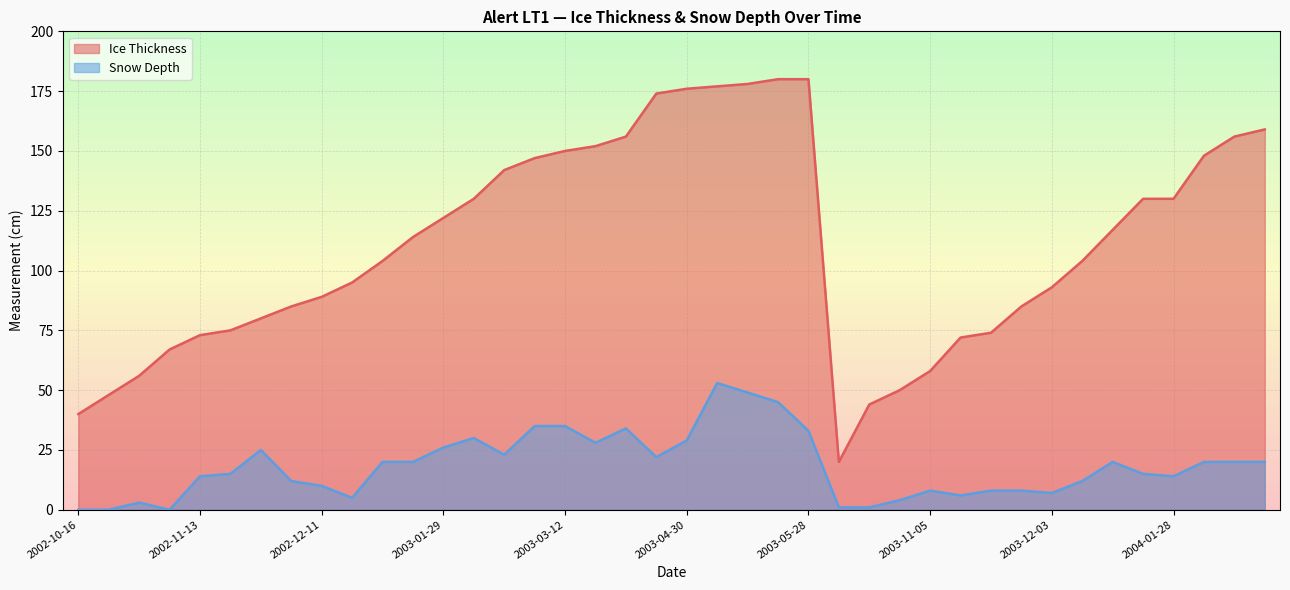

What is the sum of all Snow Depth values?

730